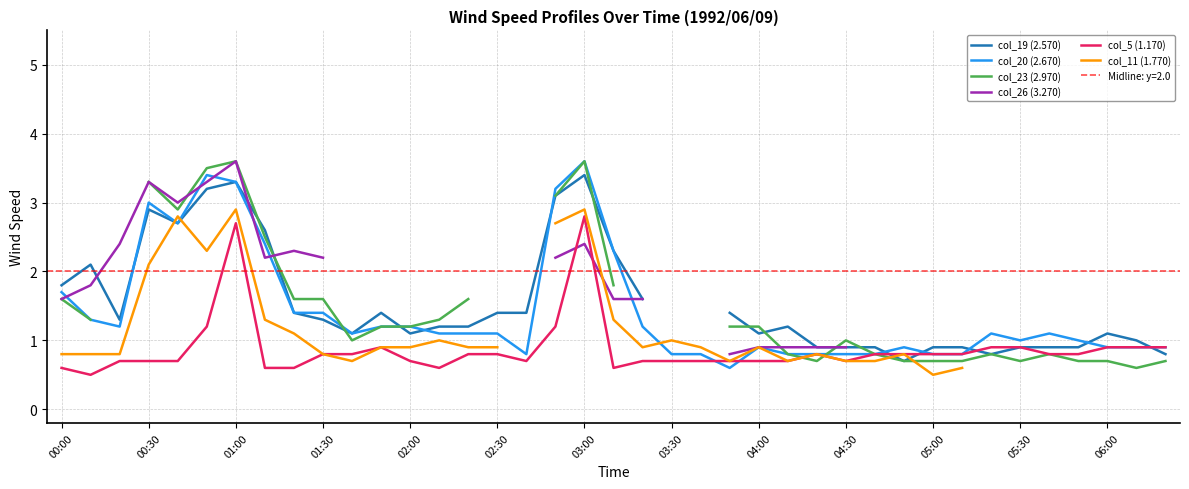

At which label does col_5 (1.170) reach its peak?

03:00